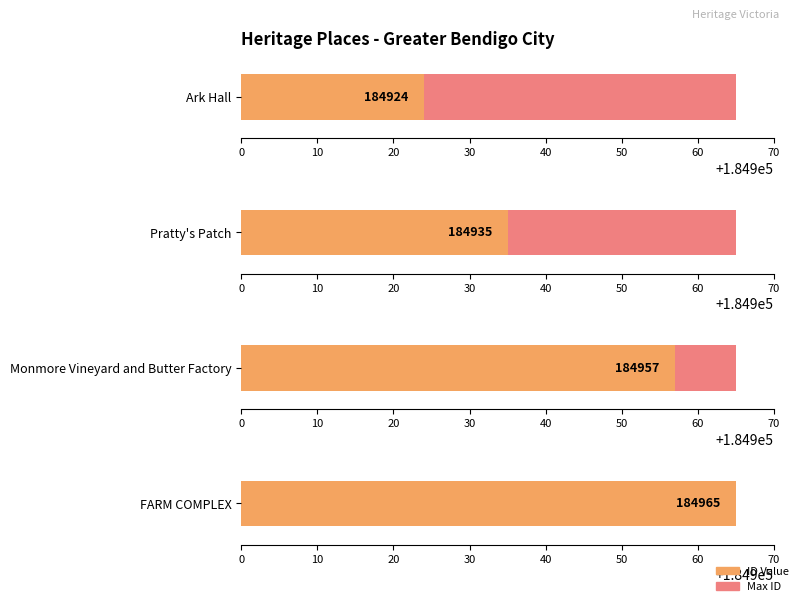

Are the bars horizontal?

Yes